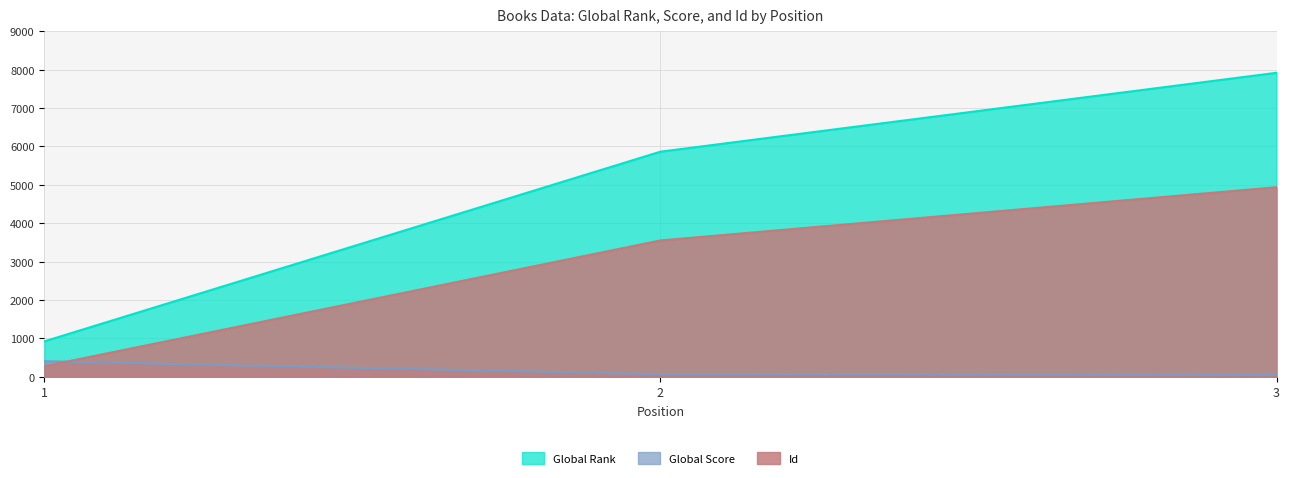

Reading left to right, extract all data points from this chart.

Global Rank: 922	5861	7915
Global Score: 405	68	43
Id: 276	3550	4936